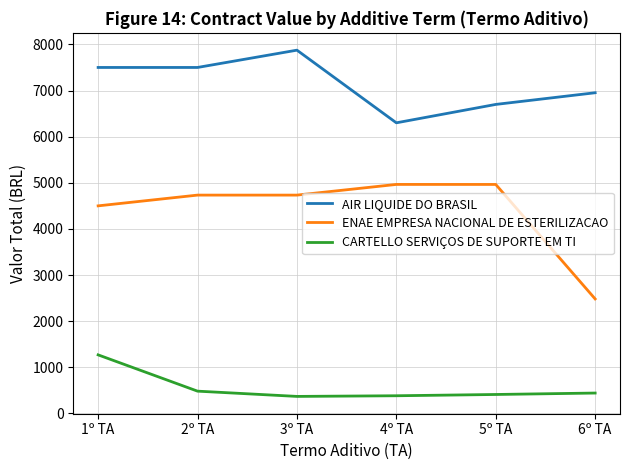

What is the difference between the maximum and minimum values in the AIR LIQUIDE DO BRASIL series?

1575.0